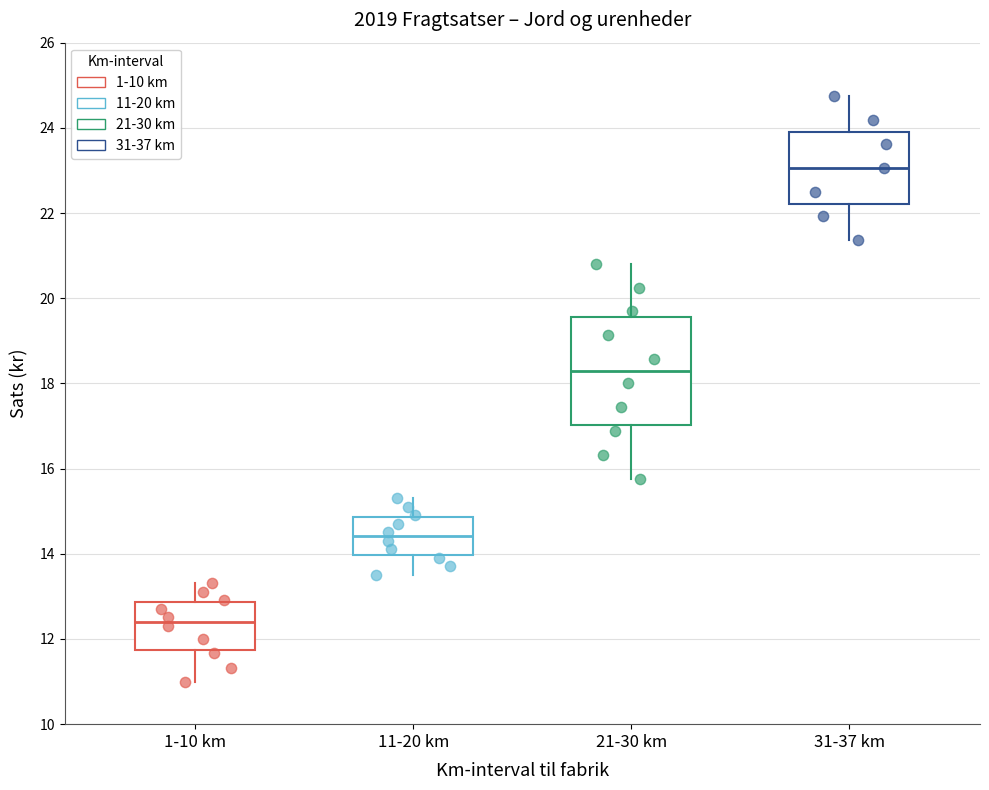

Reading left to right, read every box against the y-axis: the position of its median line, the range the box covers, and the ends of its whiskers. The values are not printed on the chart, so give them approximately, as read against the axis.

1-10 km: median 12.4, box 11.8 to 12.8, whiskers 11.0 to 13.4
11-20 km: median 14.4, box 14.0 to 14.8, whiskers 13.6 to 15.4
21-30 km: median 18.2, box 17.0 to 19.6, whiskers 15.8 to 20.8
31-37 km: median 23.0, box 22.2 to 24.0, whiskers 21.4 to 24.8